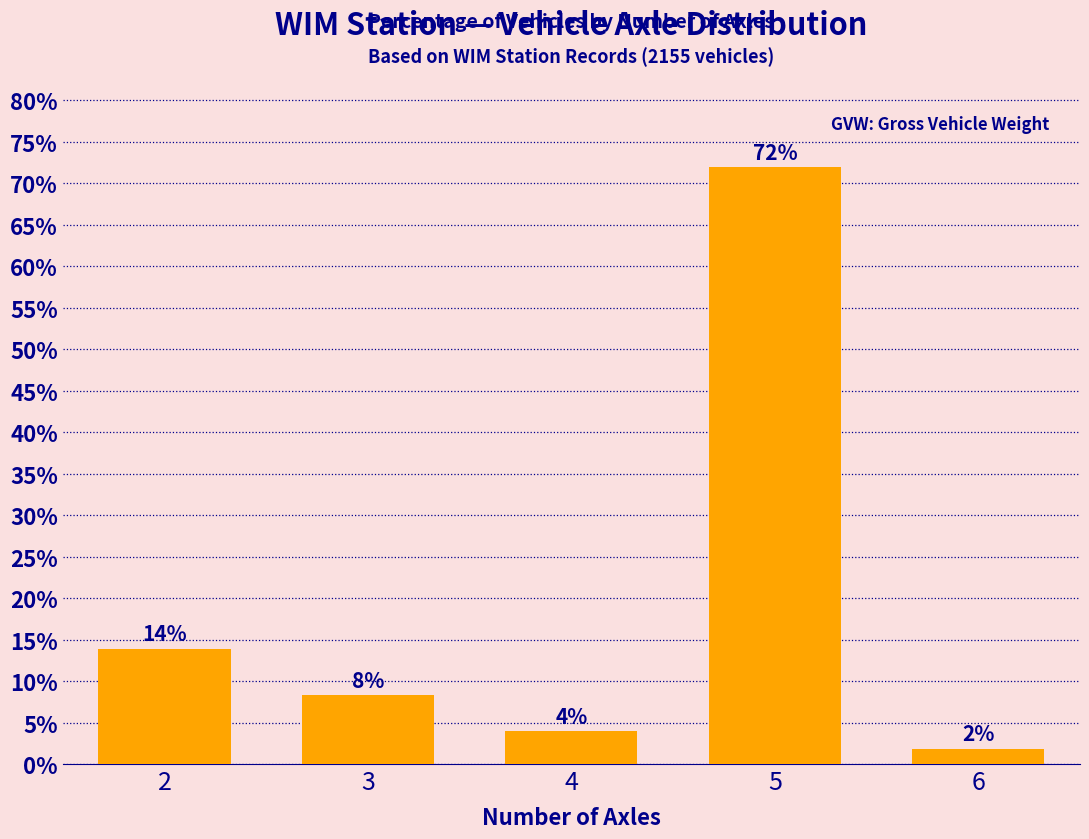

Where is the data nearest to the value 36?

2